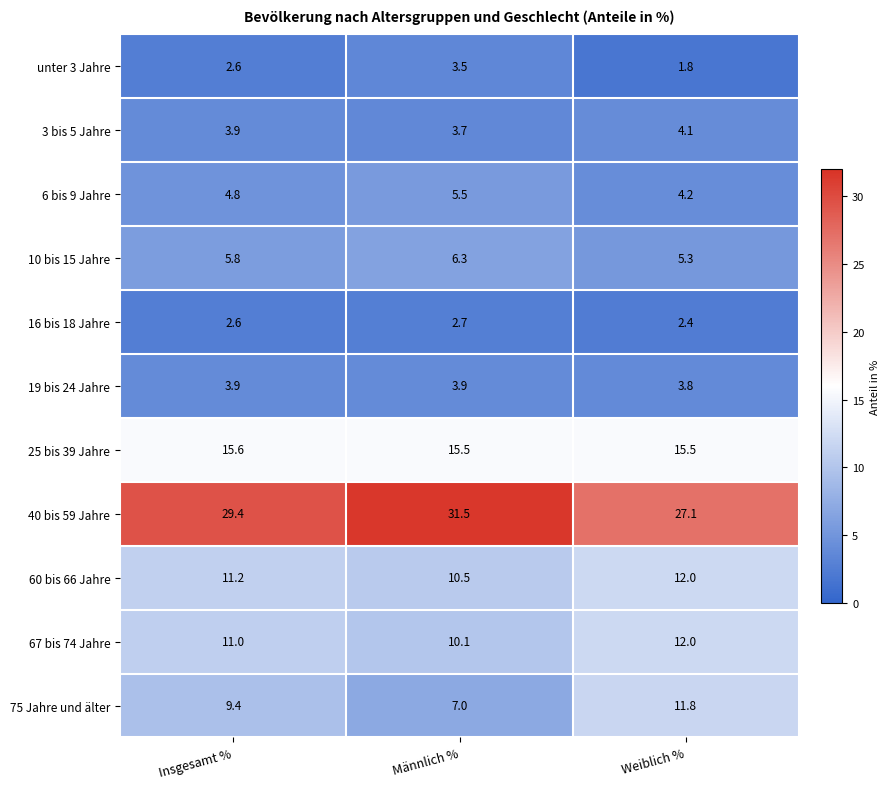

Read the 16 bis 18 Jahre value at Weiblich %.

2.4